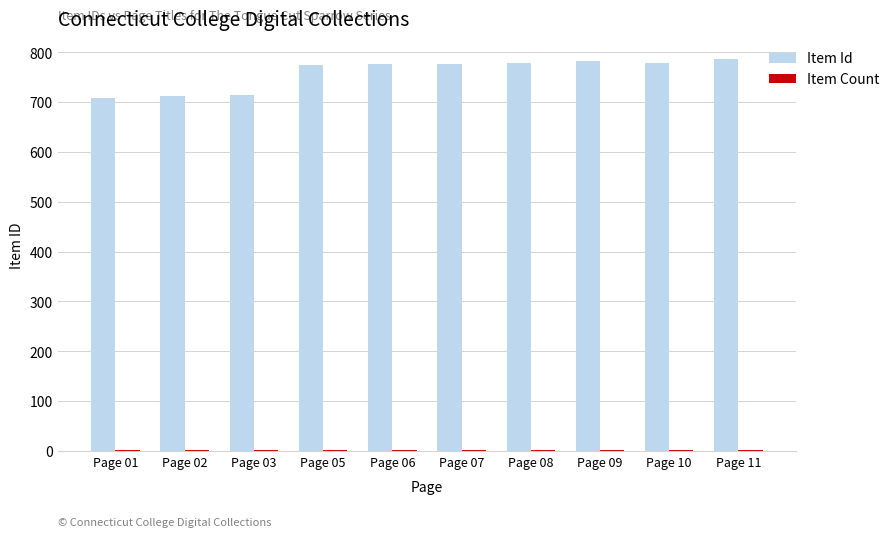

What is the highest value of the Item Id series?

787